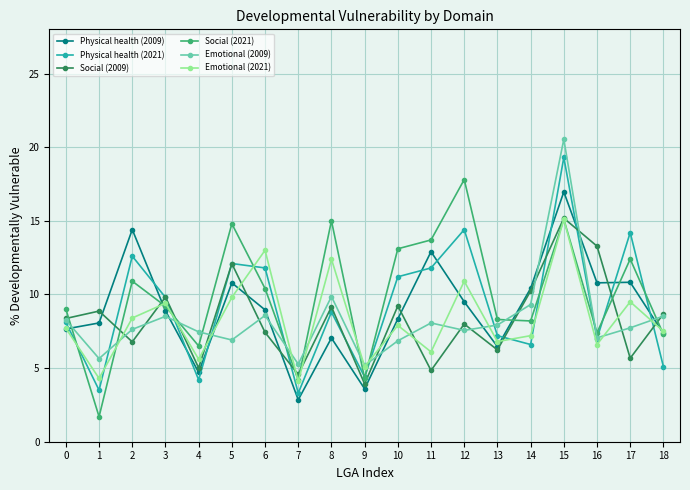

Which category has the highest value across all series?

15